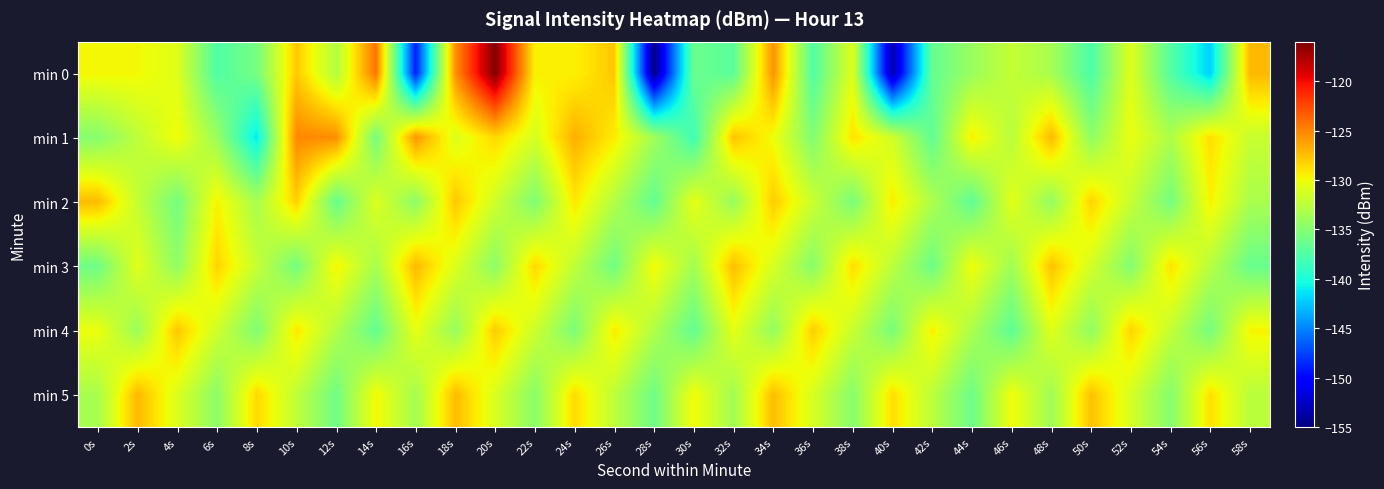

What is the spread (max minus min) of values at 12s?

11.1